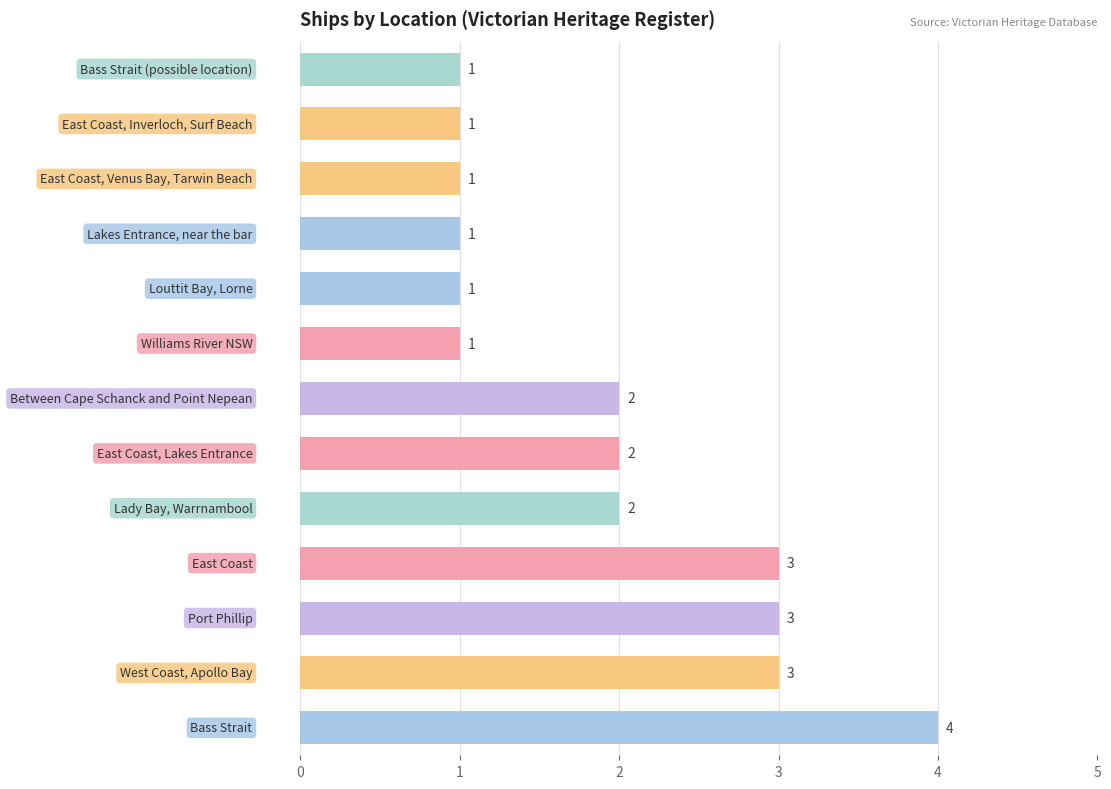

Count the values in the range 1 to 3.

12